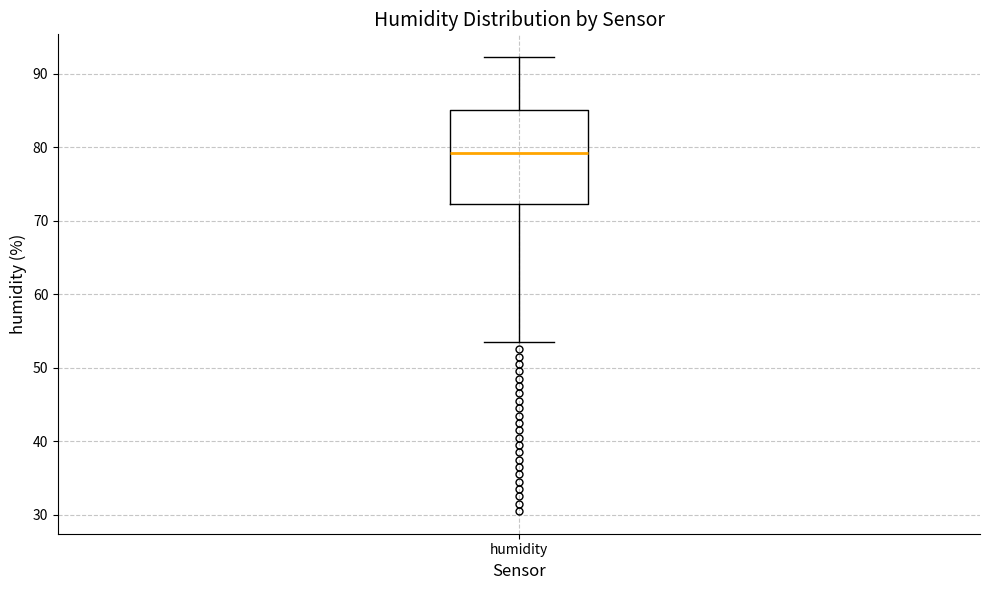

Read this box plot against the y-axis: the position of the median line, the range covered by the box, and the ends of both whiskers. The values are not printed on the chart, so give them approximately, as read against the axis.

median 79, box 72 to 85, whiskers 54 to 92